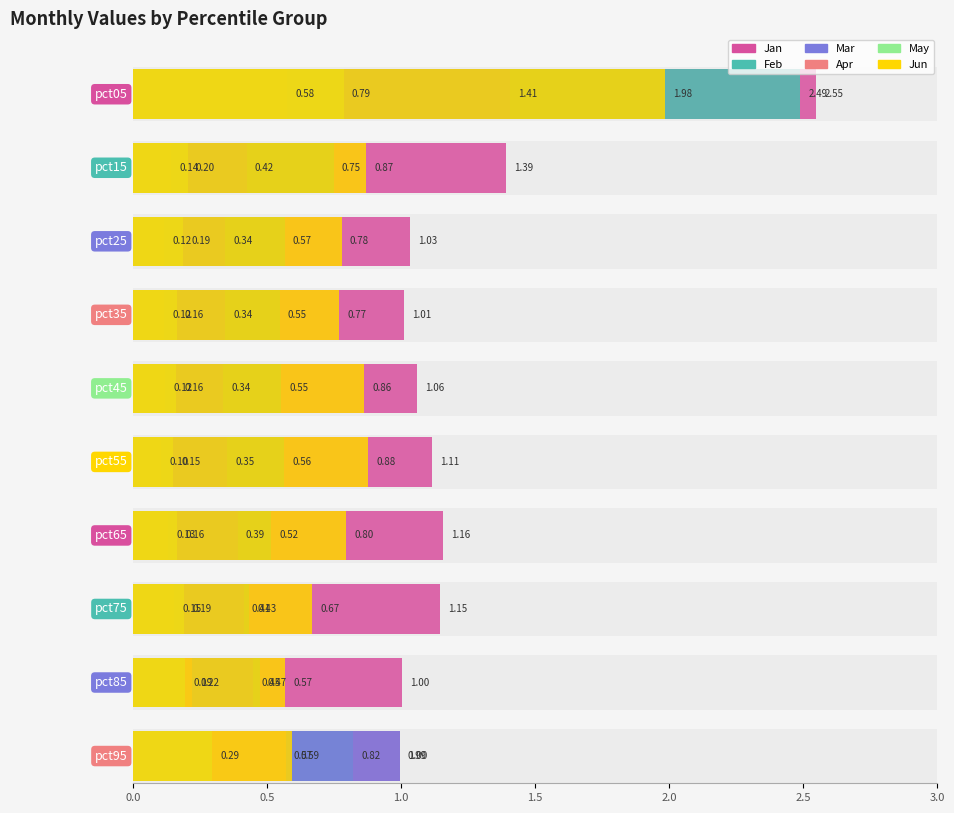

What is the lowest value of the Jan series?

1.0